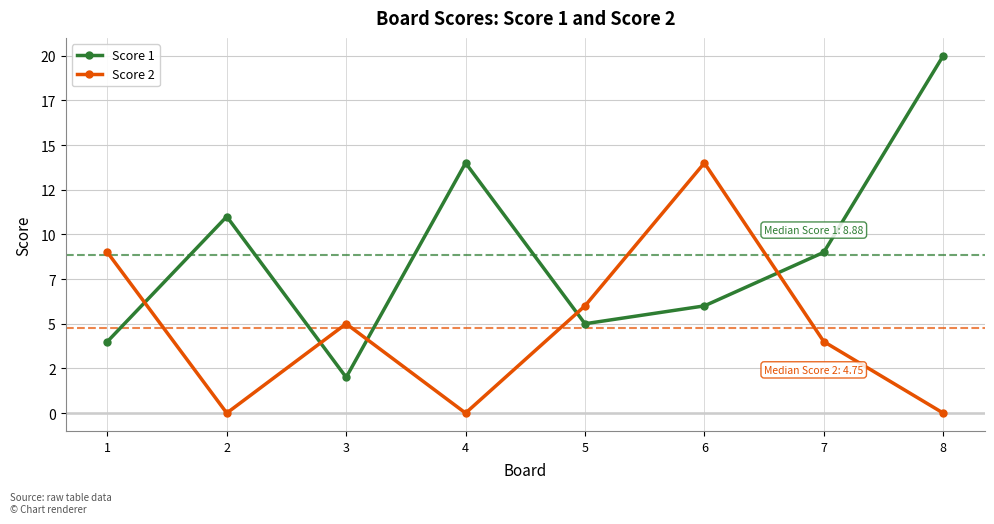

Which series ends up on top after the final intersection of Score 1 and Score 2?

Score 1